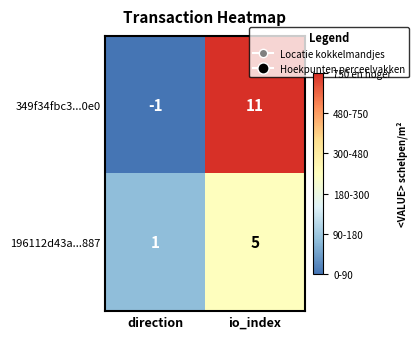

How many negative values does the 349f34fbc3...0e0 series have?

1